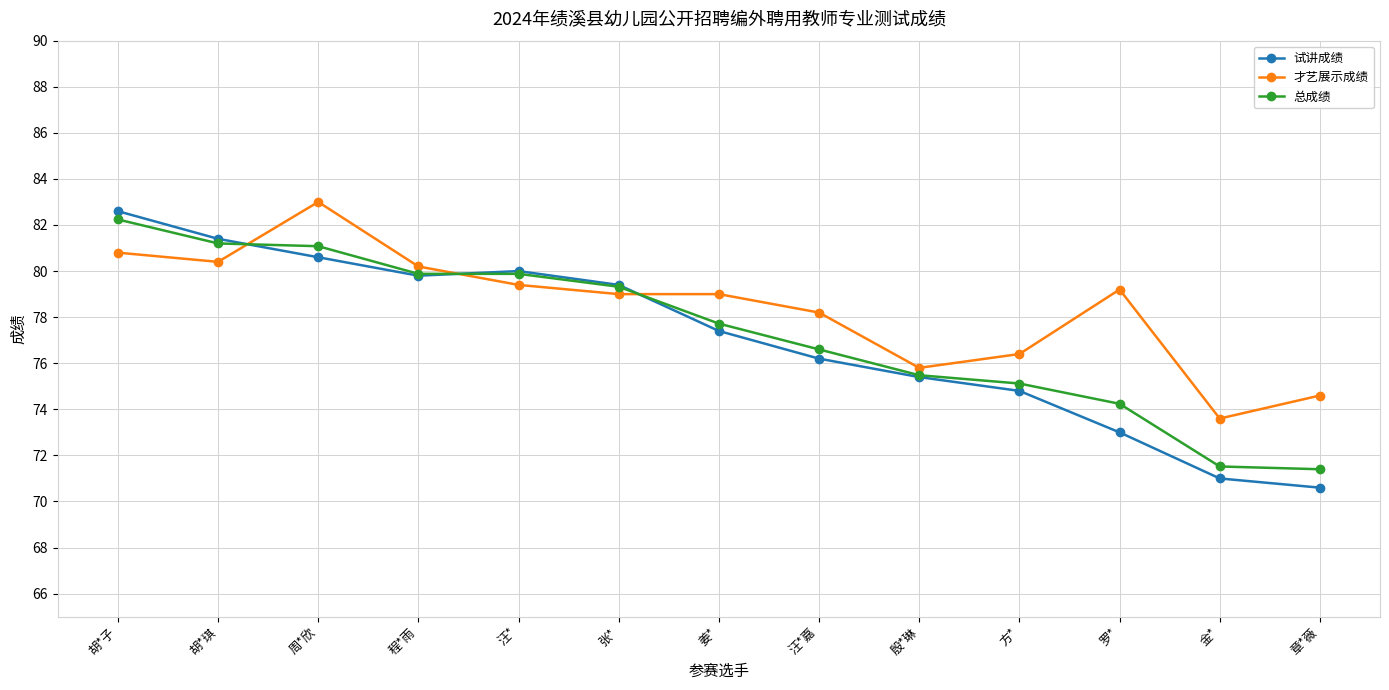

What is the label of the 3rd point from the right?

罗*